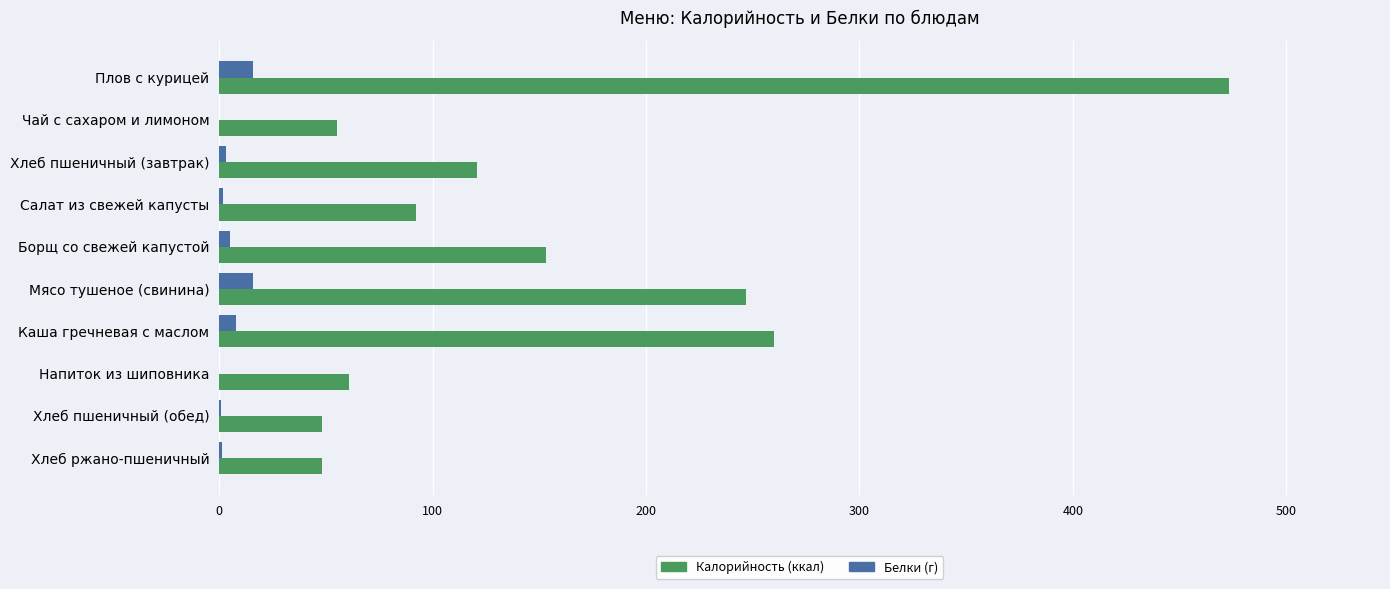

The Калорийность (ккал) series shows 78.5 at Чай с сахаром и лимоном. True or false?

False